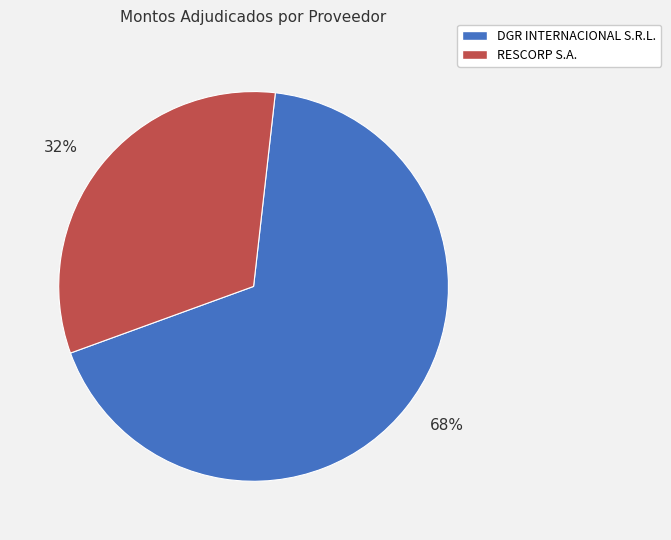

To the nearest percent, what is the combined percentage of DGR INTERNACIONAL S.R.L. and RESCORP S.A.?

100%